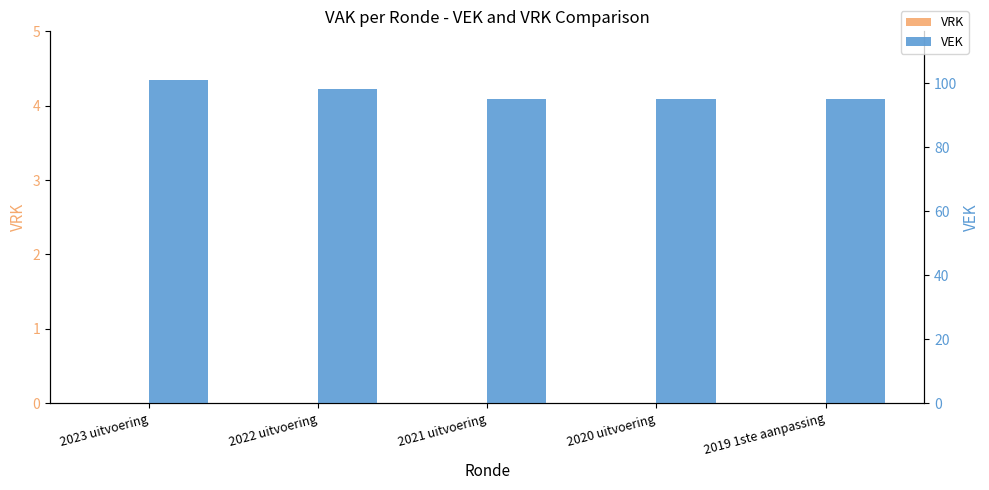

At 2023 uitvoering, list the series in order from largest to smallest.

VEK, VRK